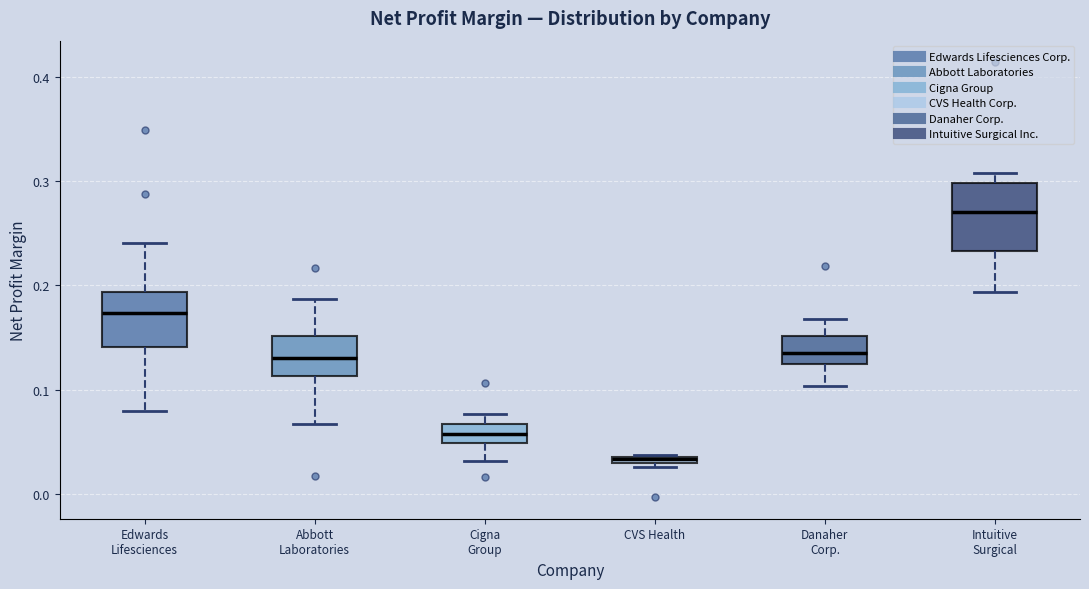

Which box's median line is the lowest?

CVS Health